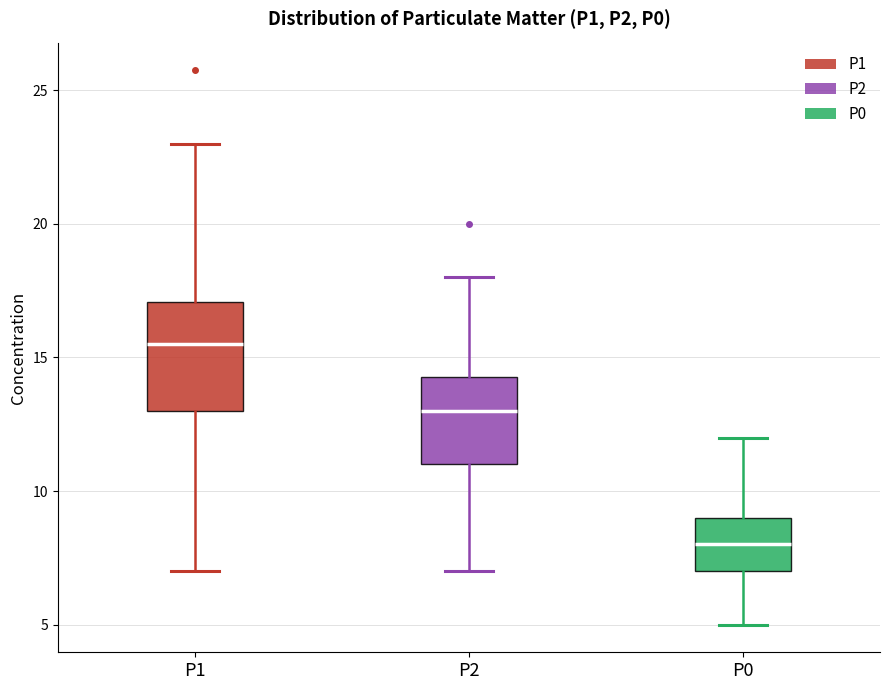

Reading left to right, read every box against the y-axis: the position of its median line, the range the box covers, and the ends of its whiskers. The values are not printed on the chart, so give them approximately, as read against the axis.

P1: median 15.5, box 13.0 to 17.0, whiskers 7.0 to 23.0
P2: median 13.0, box 11.0 to 14.5, whiskers 7.0 to 18.0
P0: median 8.0, box 7.0 to 9.0, whiskers 5.0 to 12.0